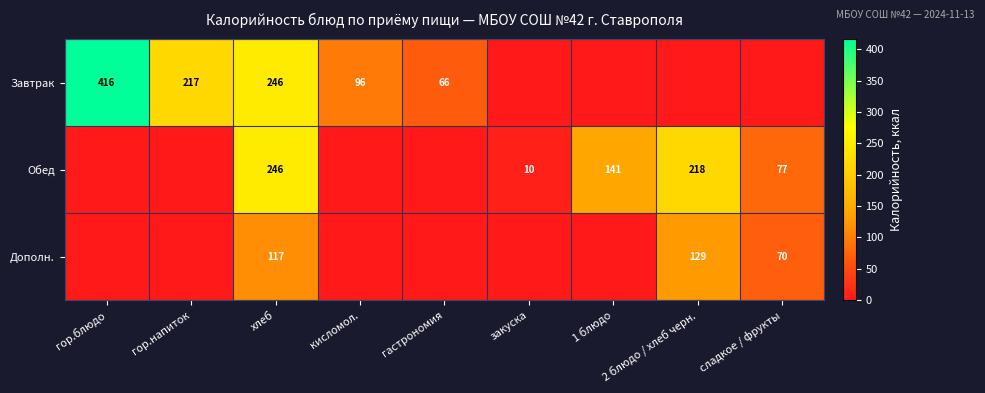

True or false: Обед has a value of 141 at 1 блюдо.

True